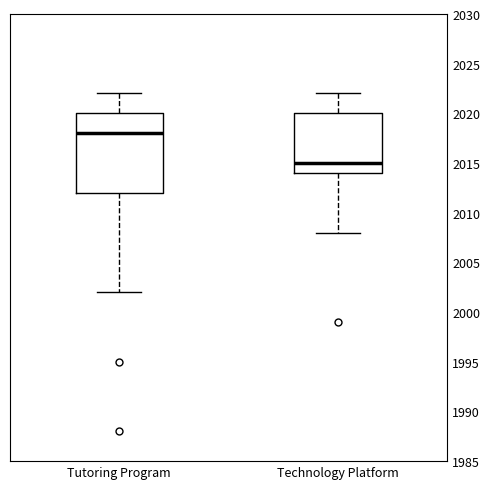

Where is the upper edge of the box for Tutoring Program on the y-axis? The values are not printed on the chart, so give them approximately, as read against the axis.

2020